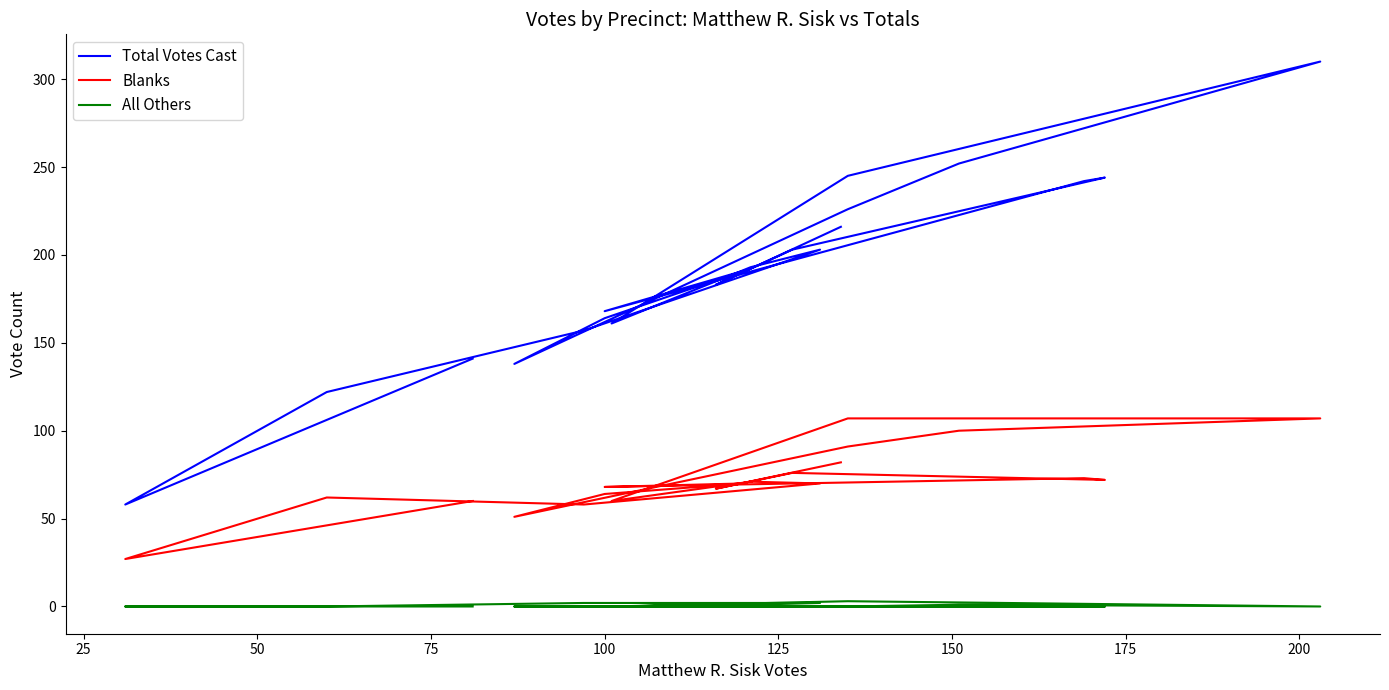

What is the difference between the second highest and second lowest values in the All Others series?

2